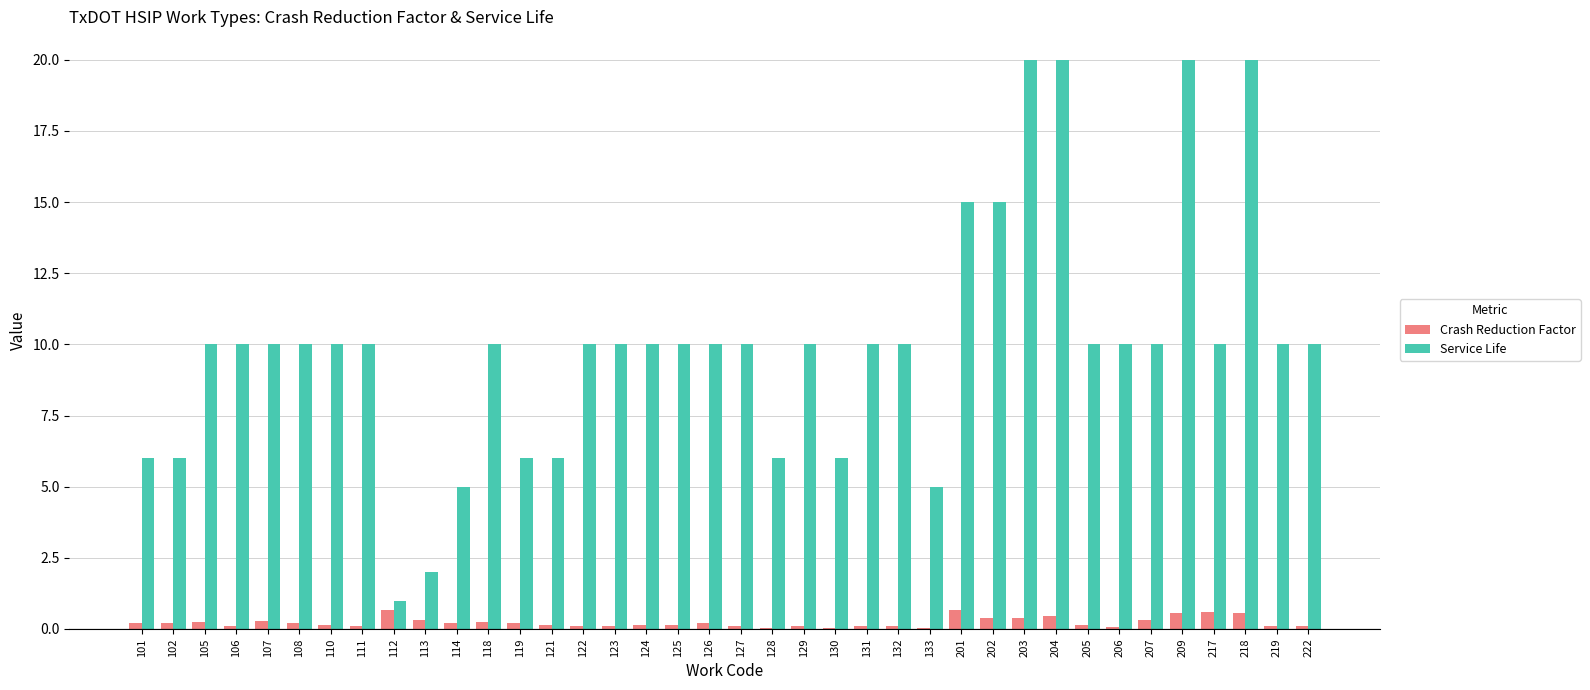

What is the maximum value for Service Life?

20.0